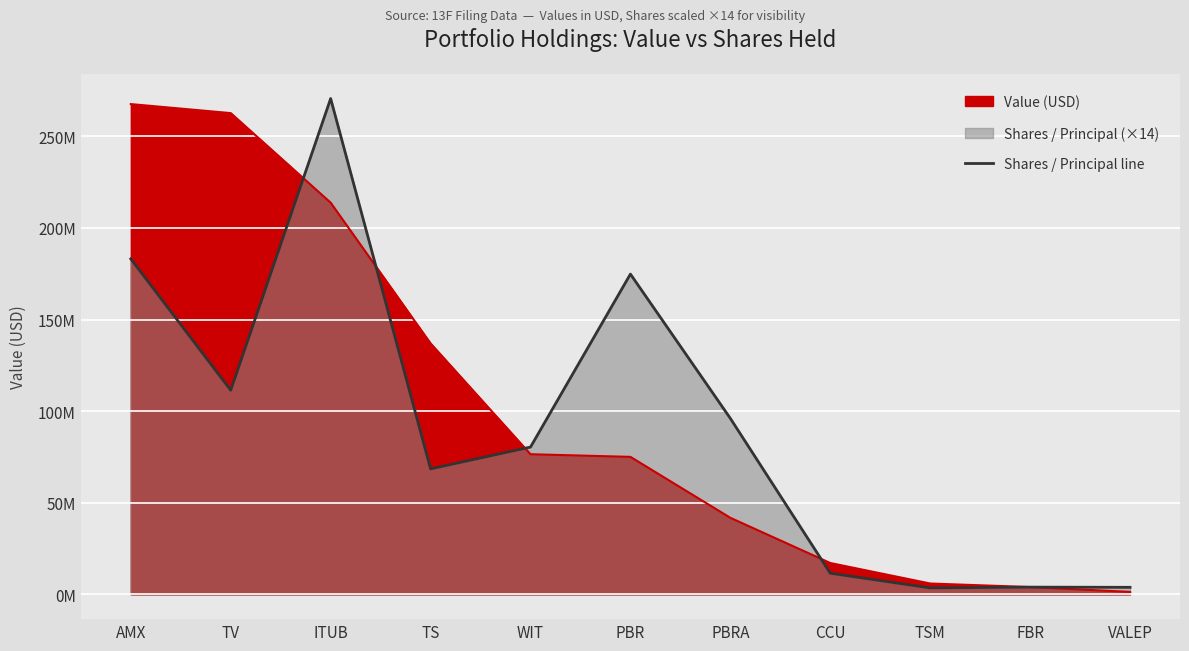

Reading left to right, extract all data points from this chart.

183088570	111393982	270582214	68478242	80382218	174791666	96032692	11533914	3528098	3944360	3841250